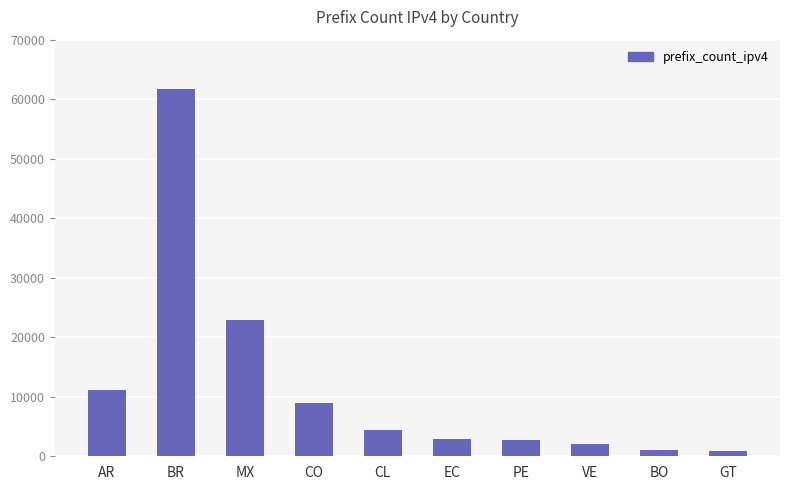

What is the smallest value displayed?

807